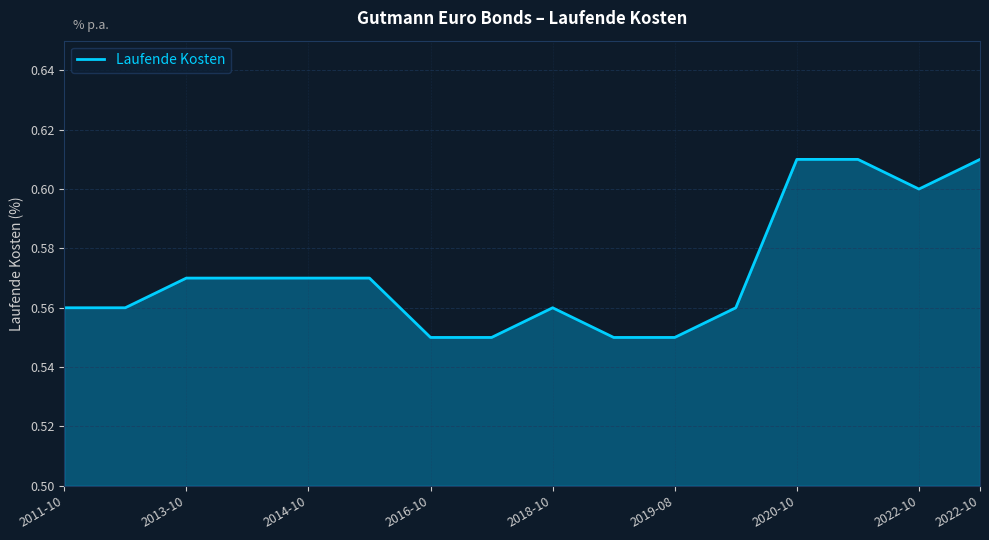

Does the chart display data point markers on the line(s)?

No